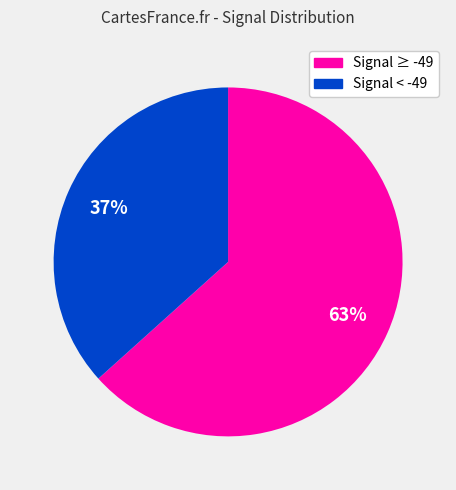

Does any single category account for the majority?

Yes